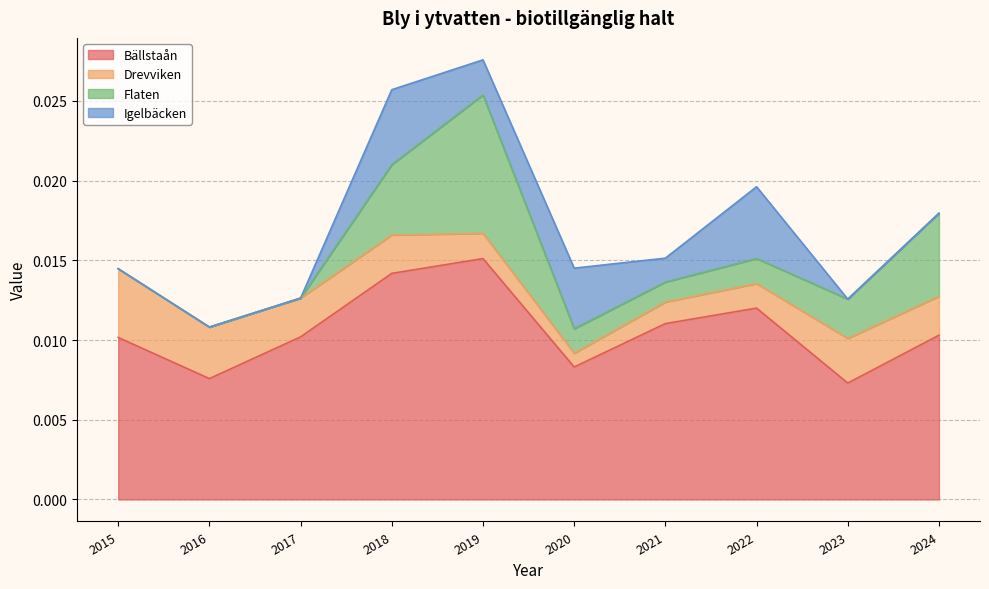

True or false: Bällstaån and Igelbäcken intersect in this chart.

False